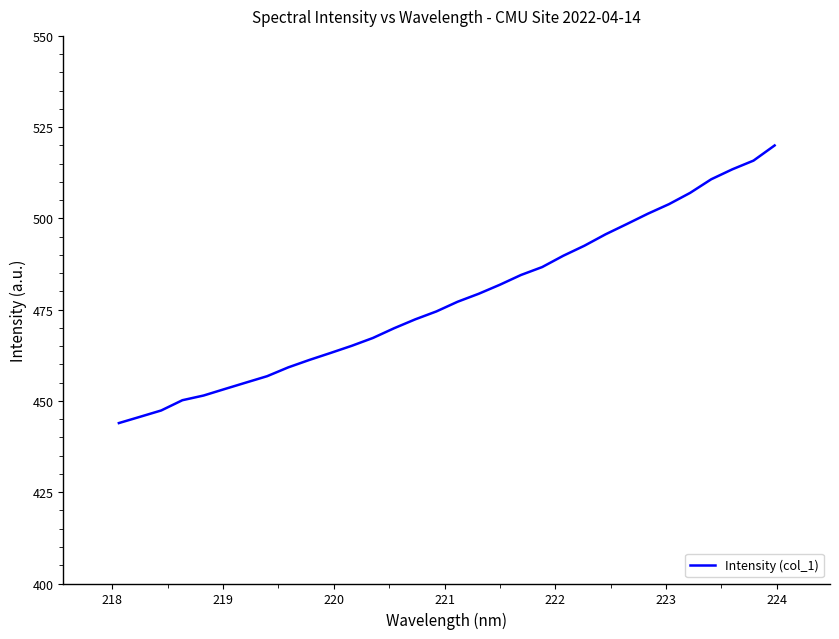

What is the smallest value displayed?

443.9